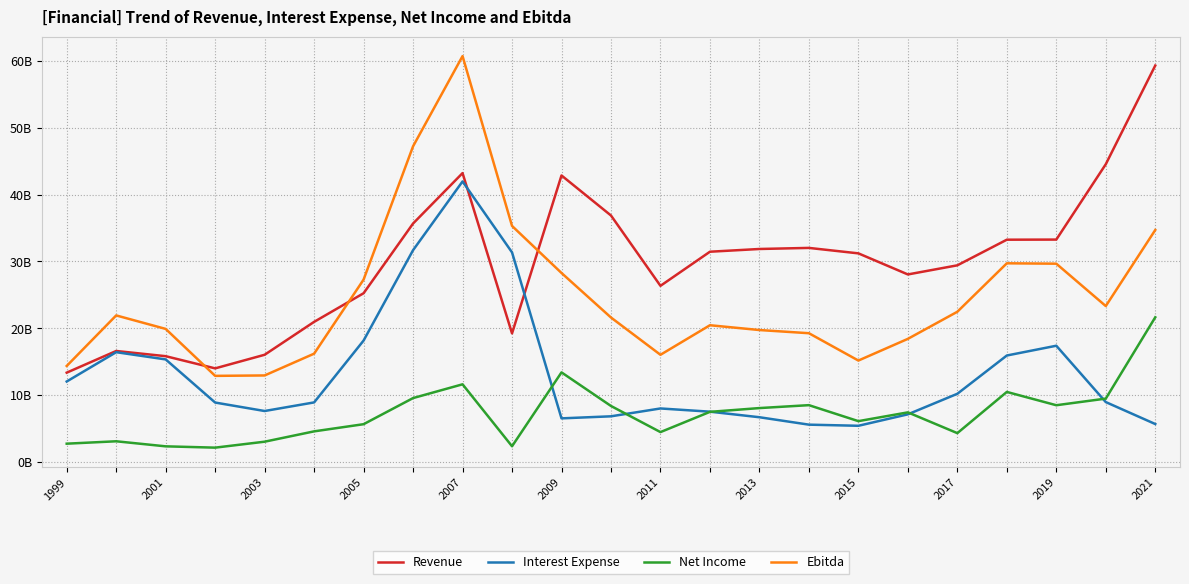

What are all the series names shown in the legend?

Revenue, Interest Expense, Net Income, Ebitda